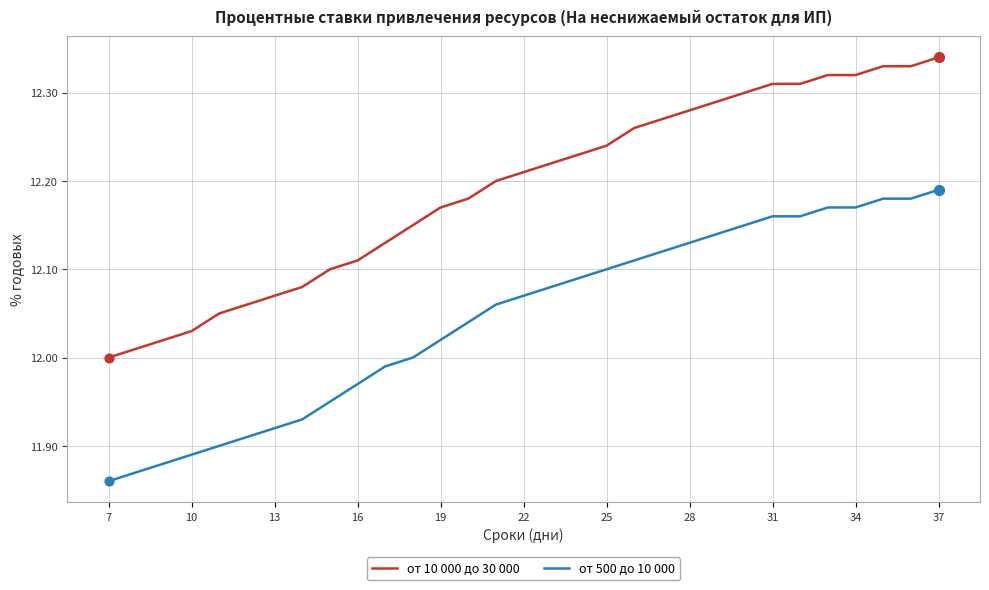

Which series has the largest total across all categories?

от 10 000 до 30 000